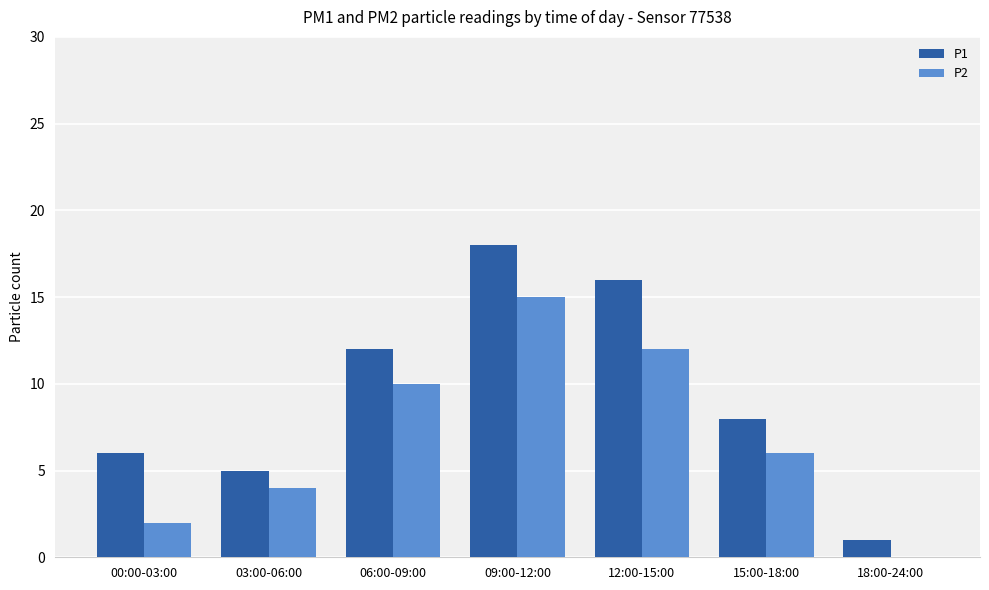

Reading left to right, transcribe all the data shown in this chart.

P1: 00:00-03:00=6	03:00-06:00=5	06:00-09:00=12	09:00-12:00=18	12:00-15:00=16	15:00-18:00=8	18:00-24:00=1
P2: 00:00-03:00=2	03:00-06:00=4	06:00-09:00=10	09:00-12:00=15	12:00-15:00=12	15:00-18:00=6	18:00-24:00=0